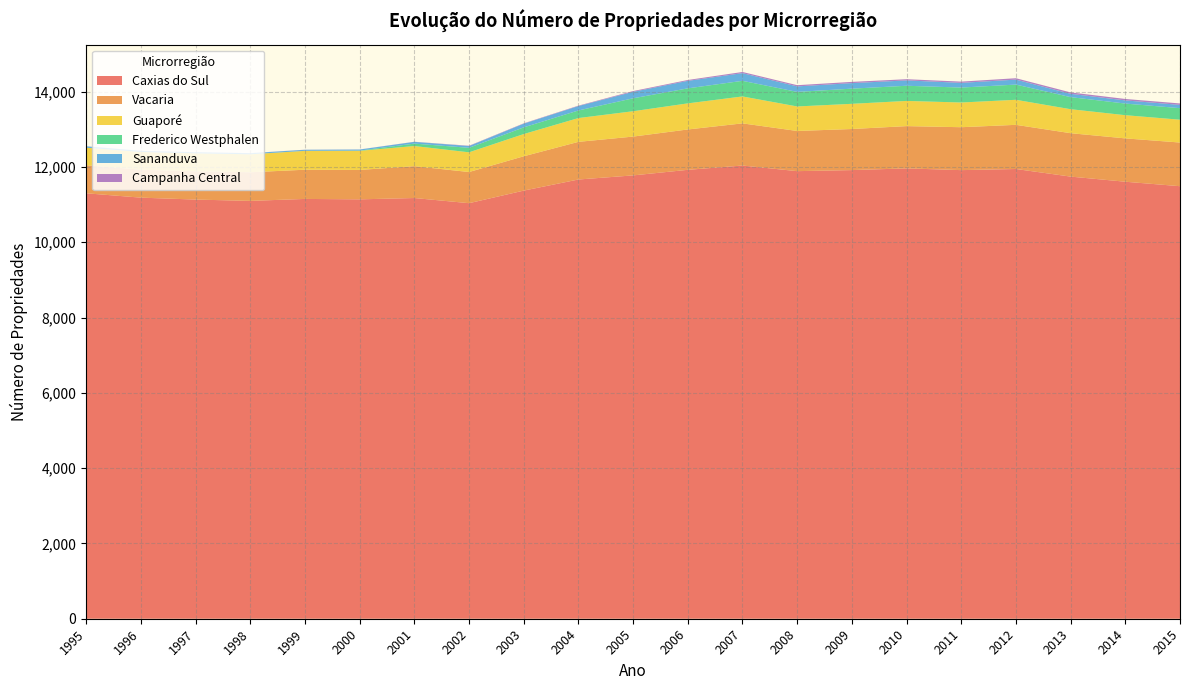

The Caxias do Sul series shows 12037 at 2007. True or false?

True